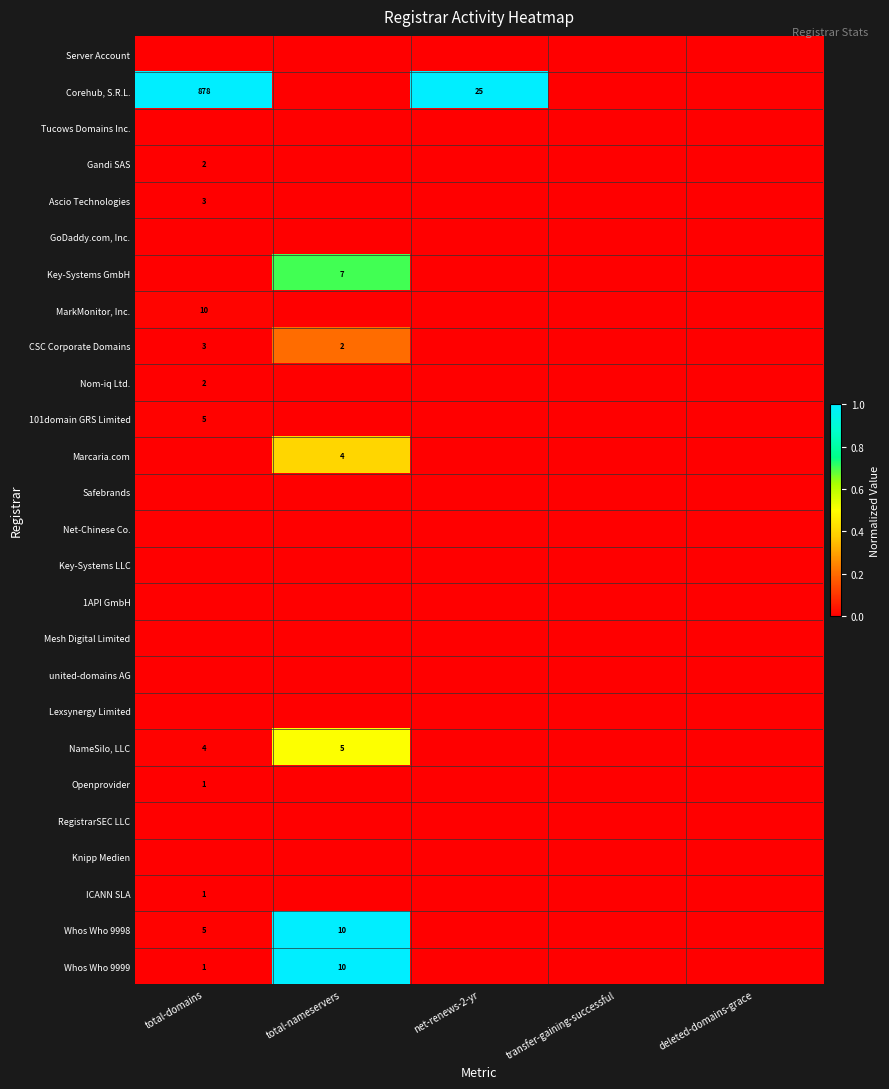

True or false: Corehub, S.R.L. has a value of 878 at total-domains.

True